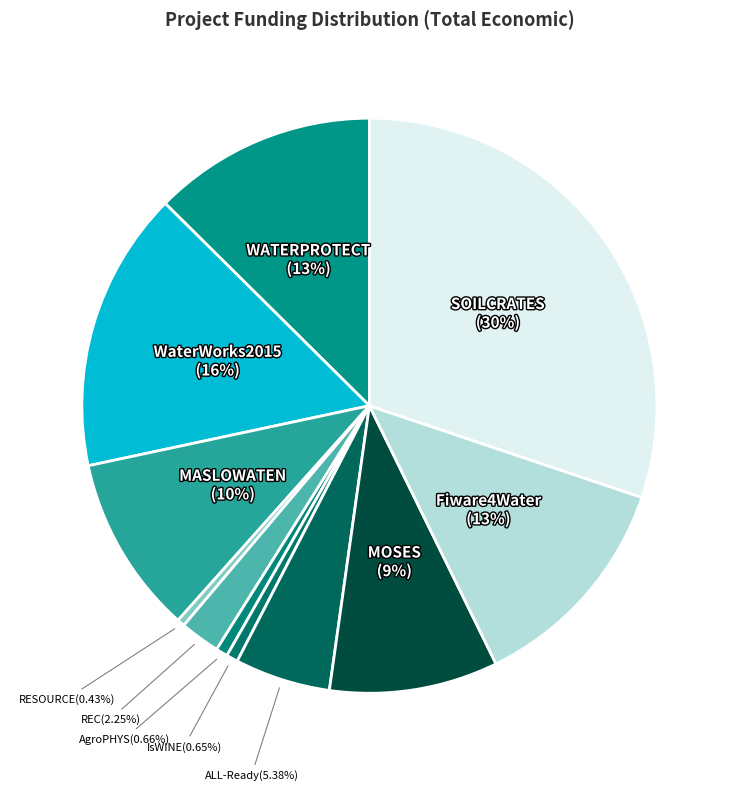

To the nearest percent, what is the average slice percentage?

9%